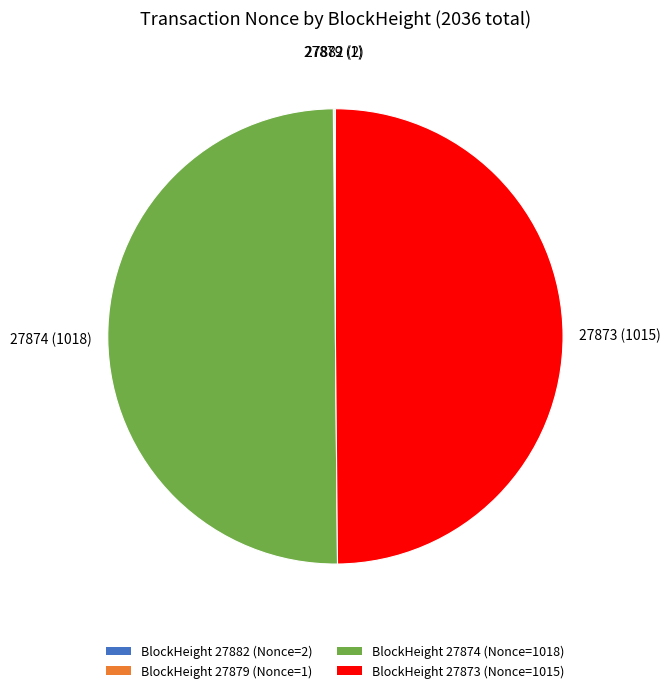

Approximately how many times larger is the value at BlockHeight 27873 (Nonce=1015) compared to BlockHeight 27874 (Nonce=1018)?

1.0